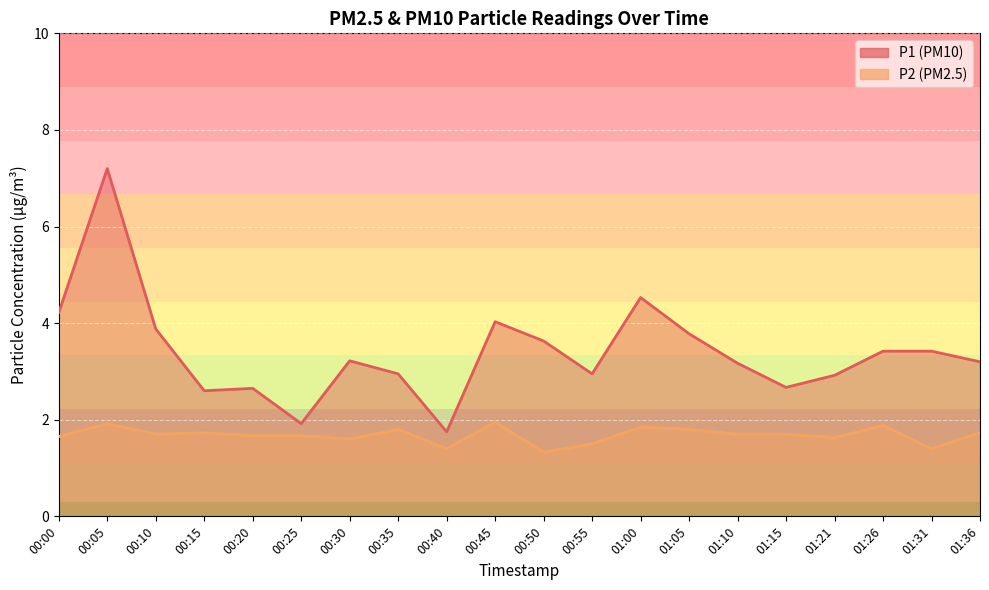

True or false: P2 has more than 1 interior local peaks.

True